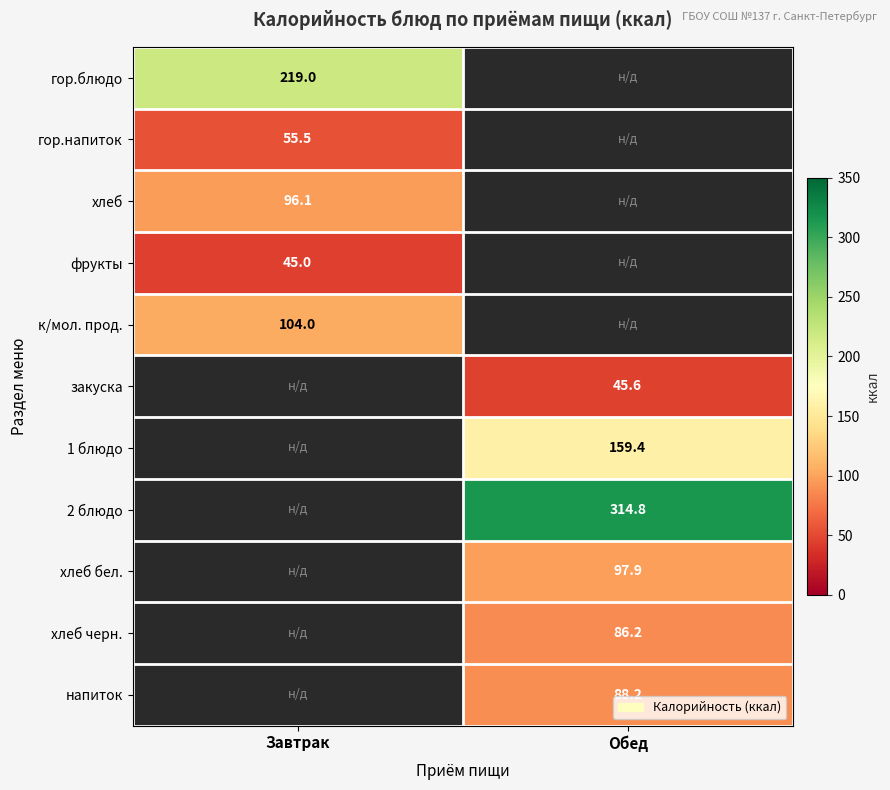

What is the maximum value shown in the chart?

314.8